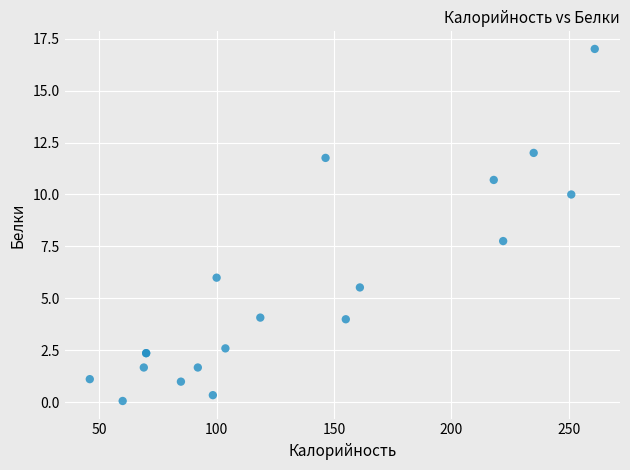

What Y value in the scatter plot is closest to 8?

7.8